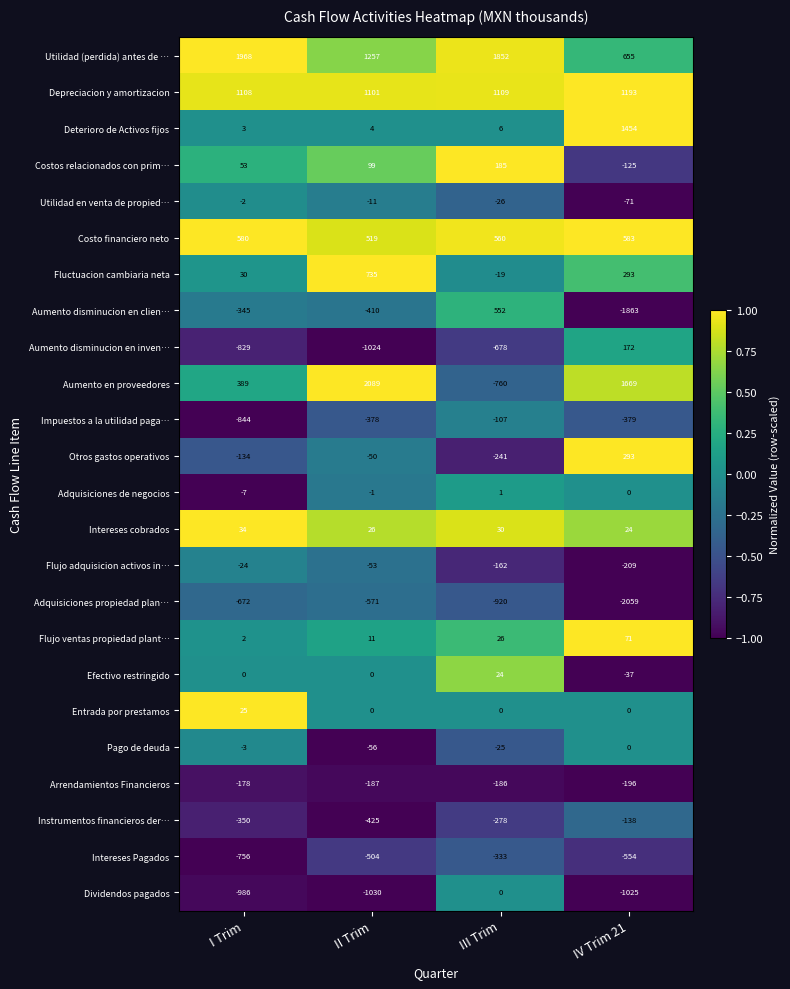

What is the sum of all Depreciacion y amortizacion values?

4511